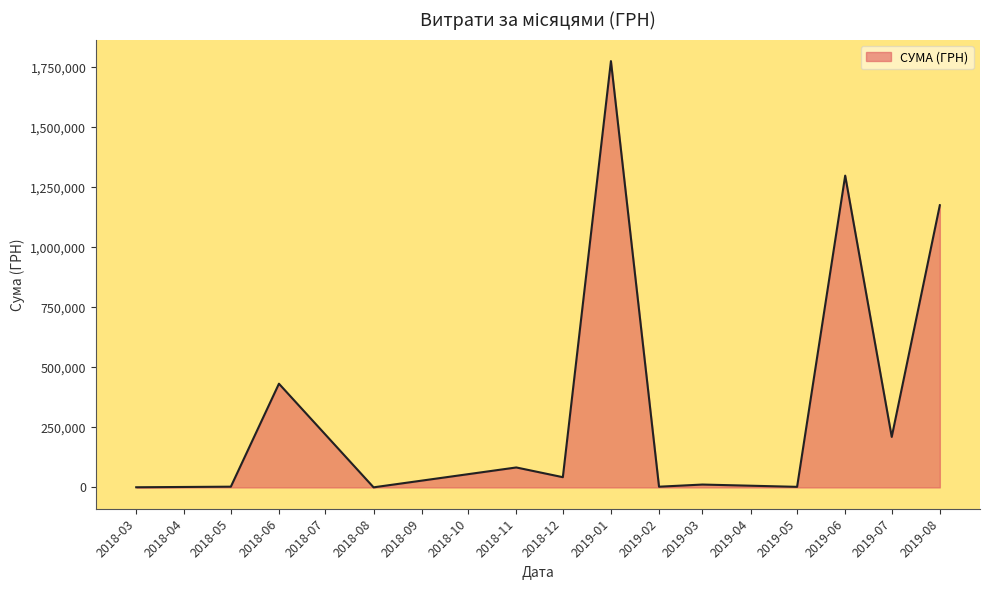

The value at 2019-01 is 511005.2. True or false?

False